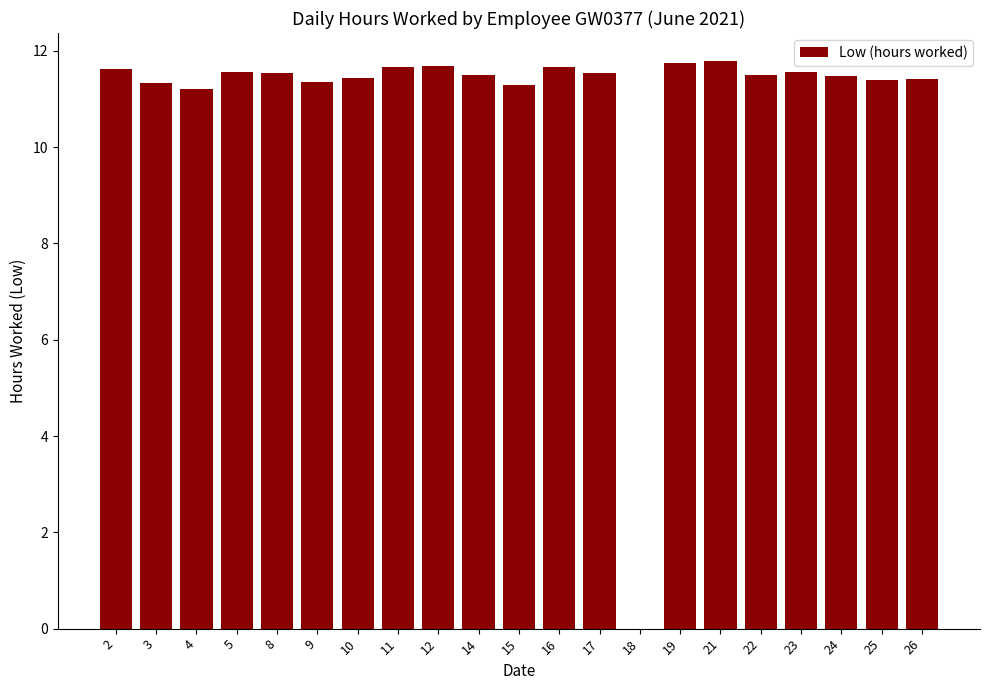

What is the greatest value displayed?

11.8